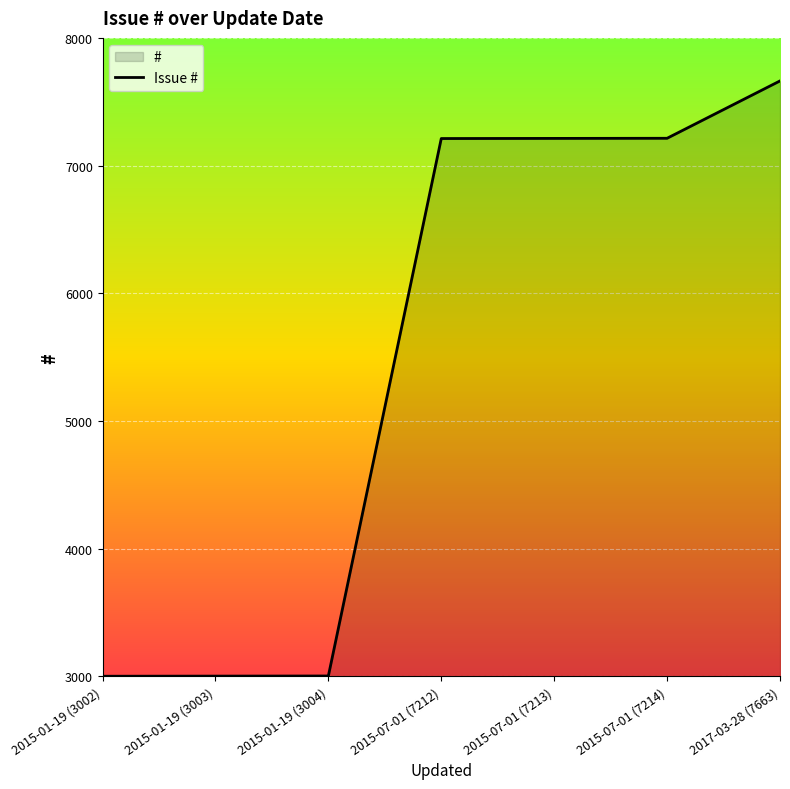

Where does the data first go above 7212?

2015-07-01 (7213)